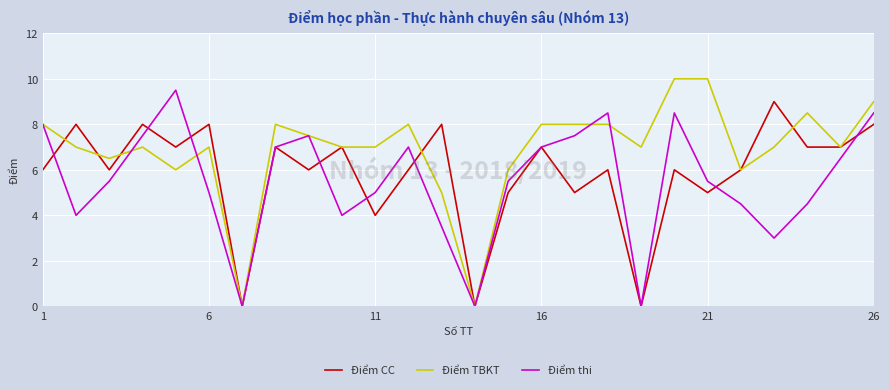

What is the maximum value for Điểm CC?

9.0